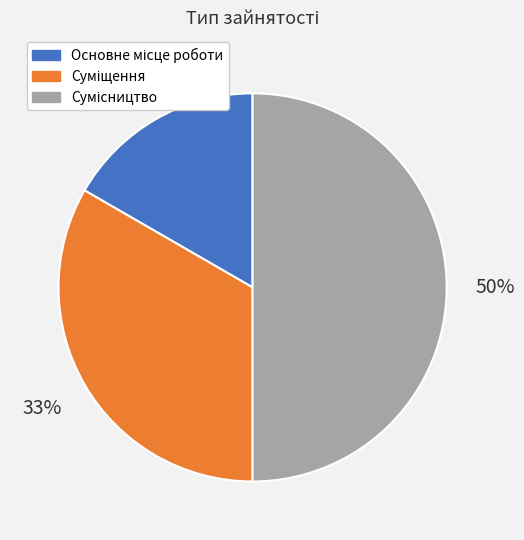

To the nearest percent, what is the difference between the largest and smallest slice percentages?

33%